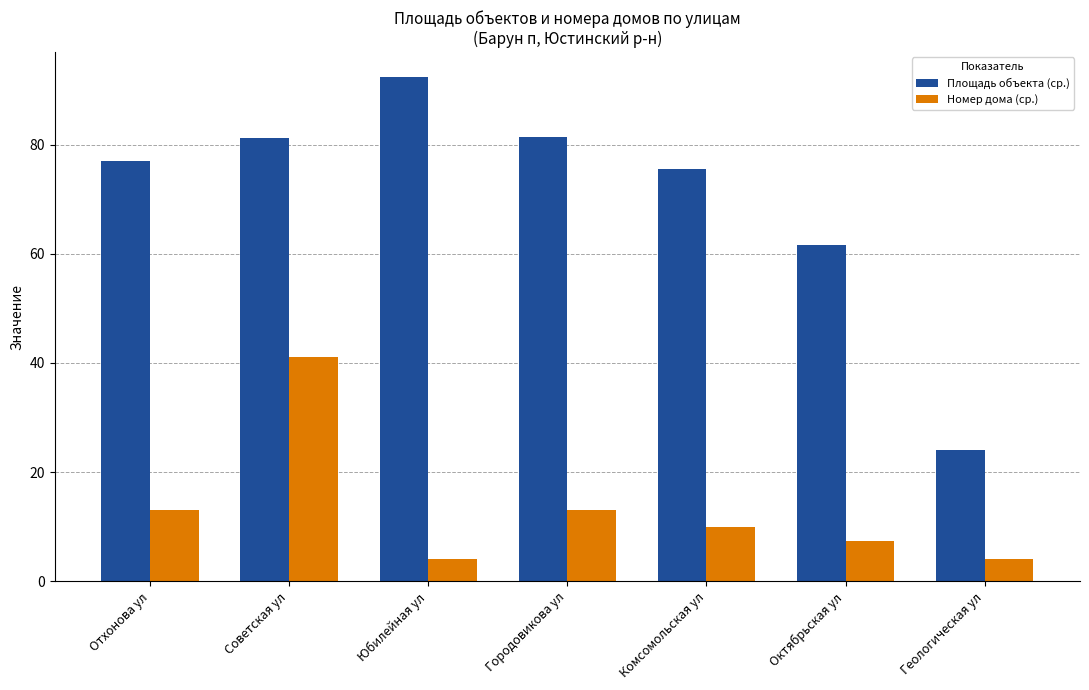

Count the number of categories in the chart.

7